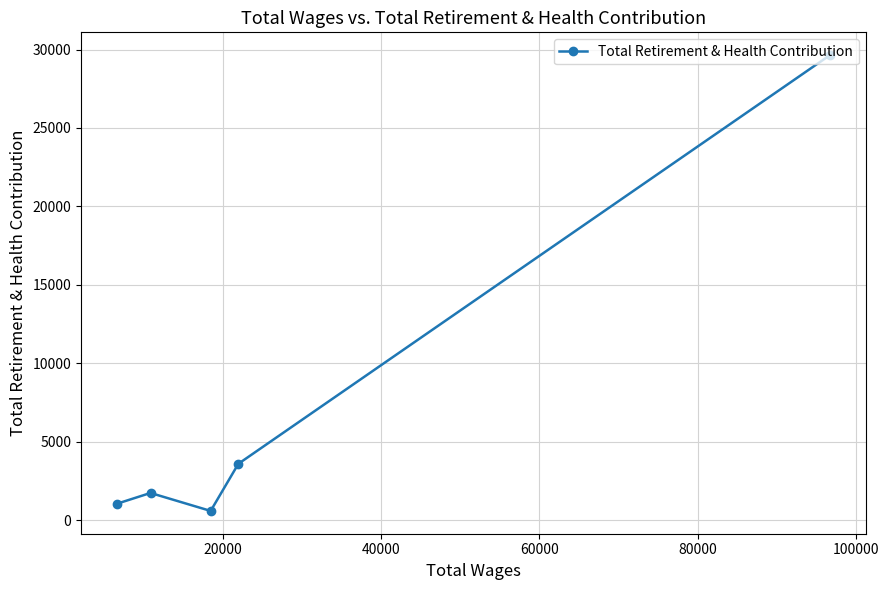

What is the sum of all values?

36603